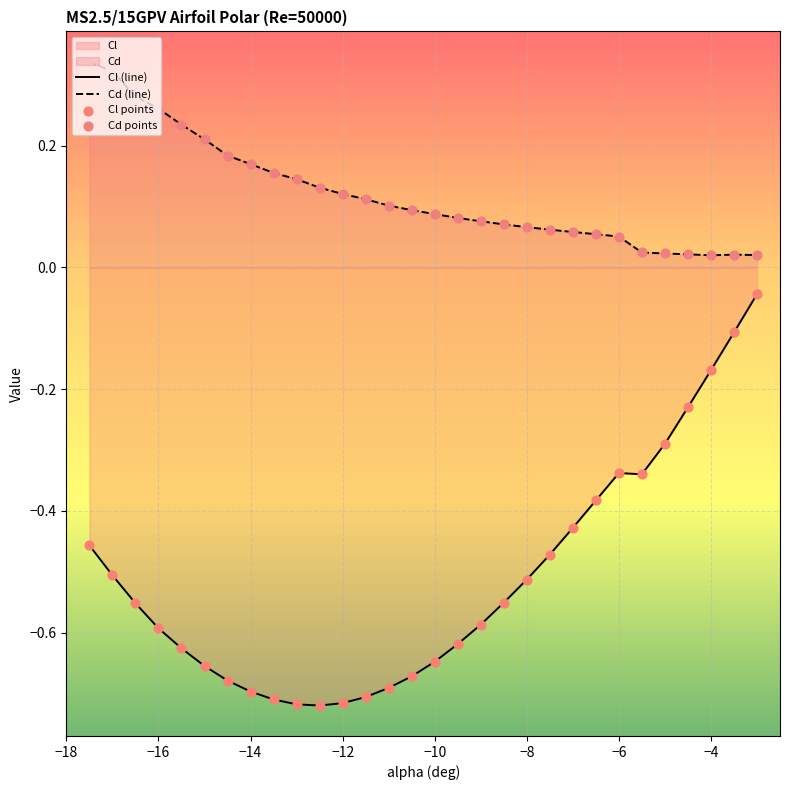

Which series has the largest total across all categories?

Cd (line)